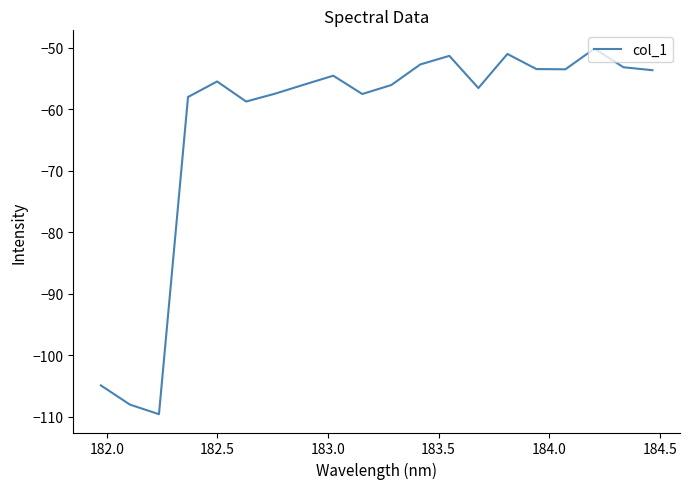

What is the smallest value displayed?

-109.6